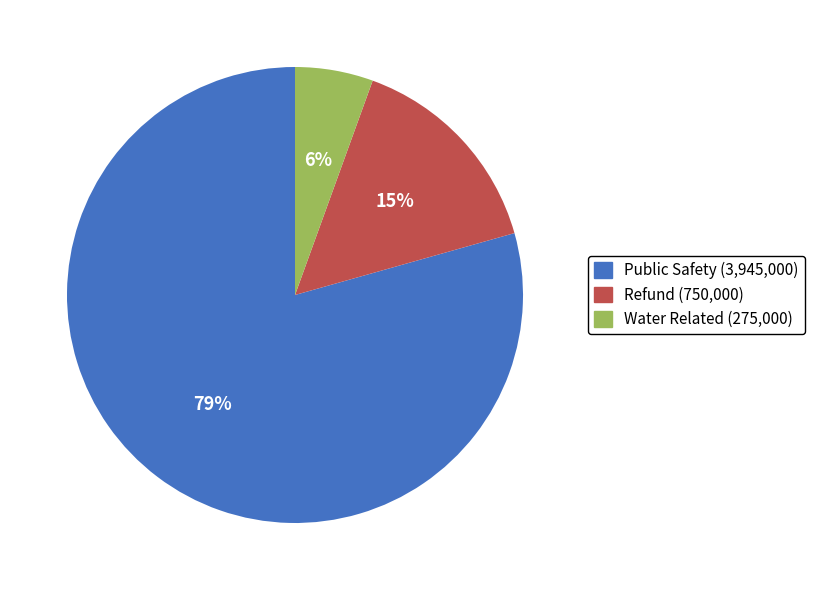

Is the sum of Refund and Water Related greater than half?

No